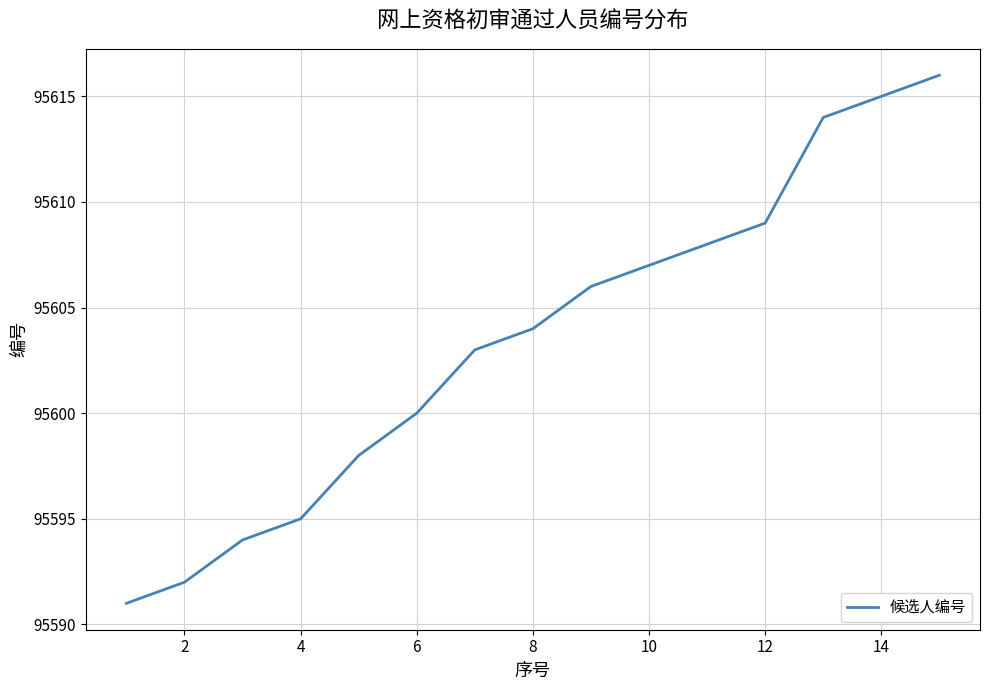

What is the minimum value shown in the chart?

95591